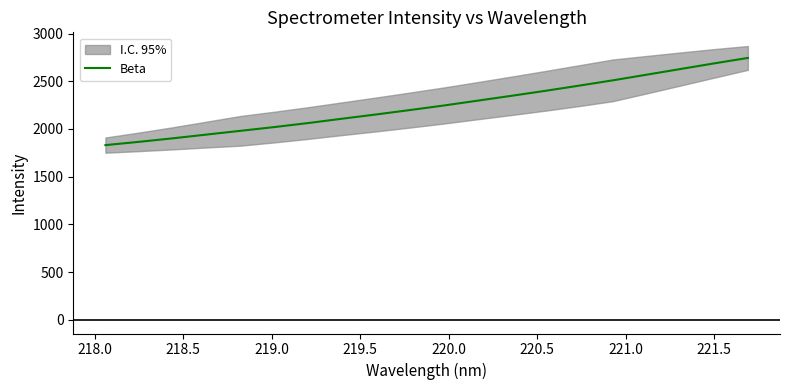

What is the highest value of the Beta series?

2744.4